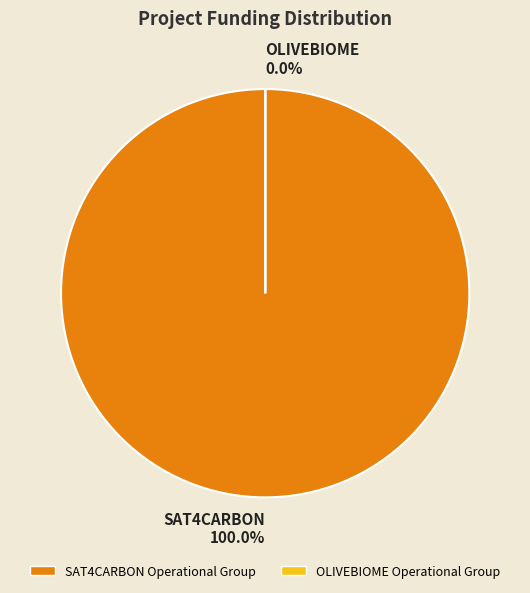

The SAT4CARBON Operational Group slice represents 100% of the pie. True or false?

True